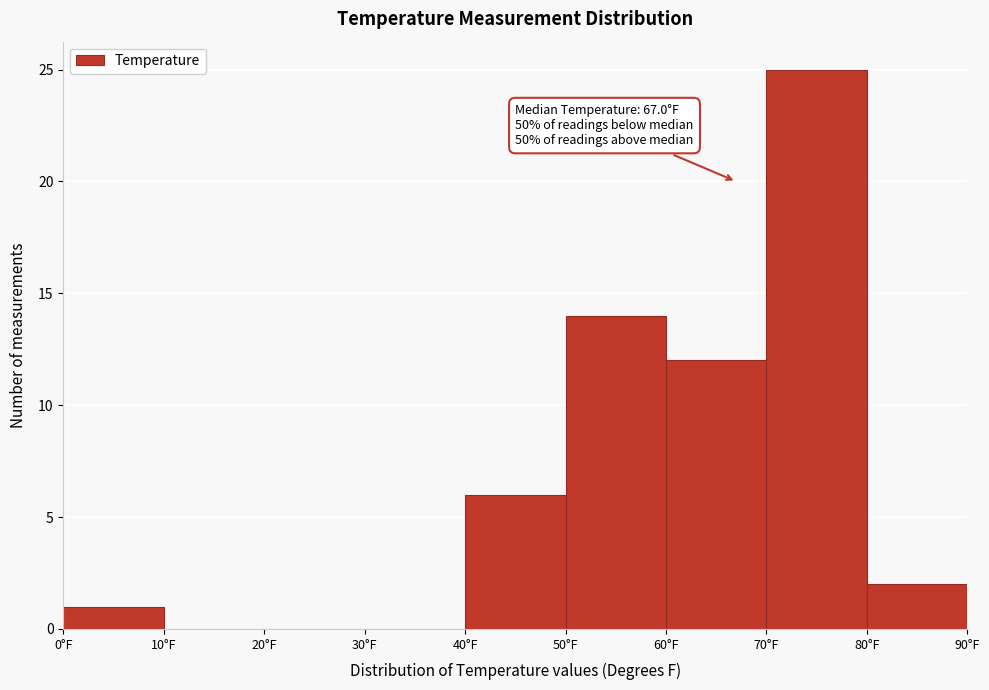

Over which range of the x-axis is the bar tallest?

70 to 80